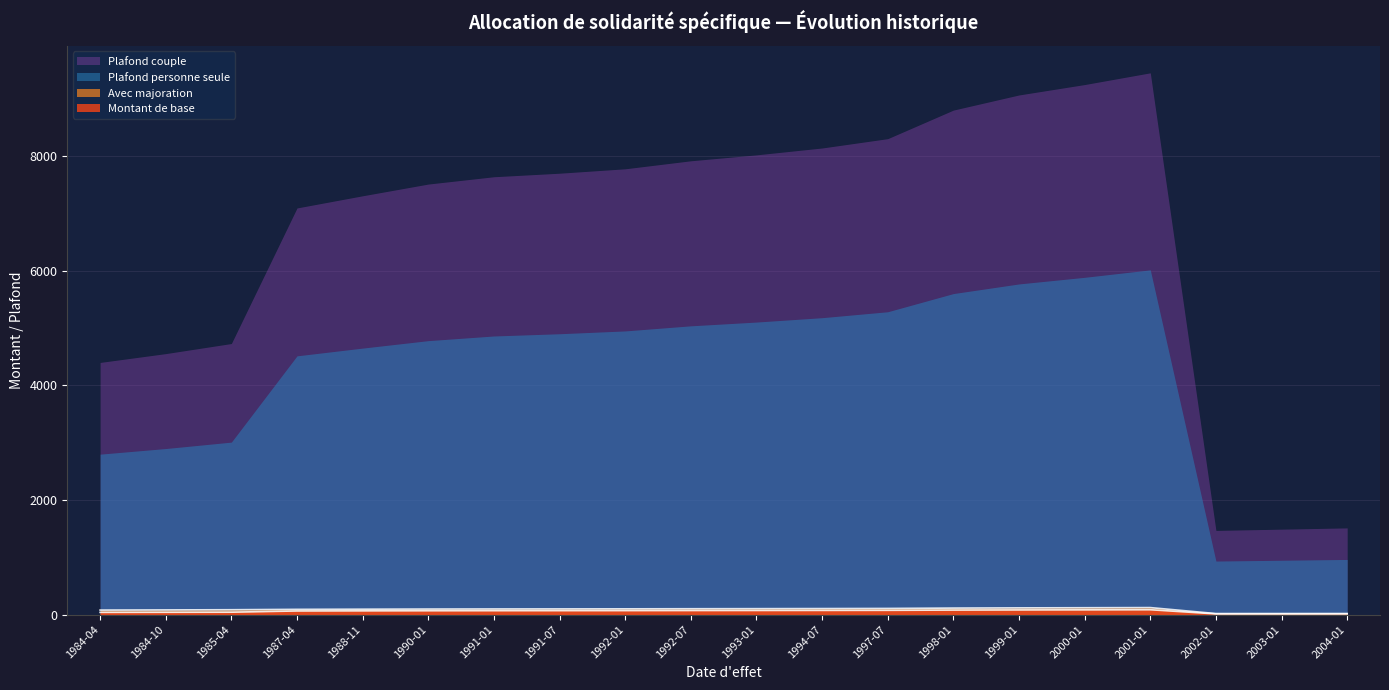

Where is Avec majoration (line) nearest to the value 71?

1984-04